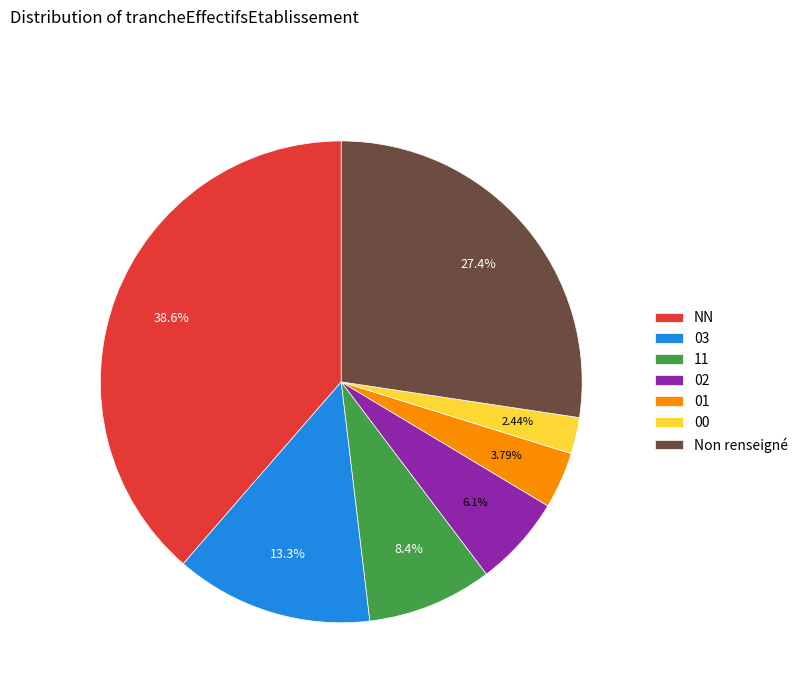

How many slices are in this pie chart?

7